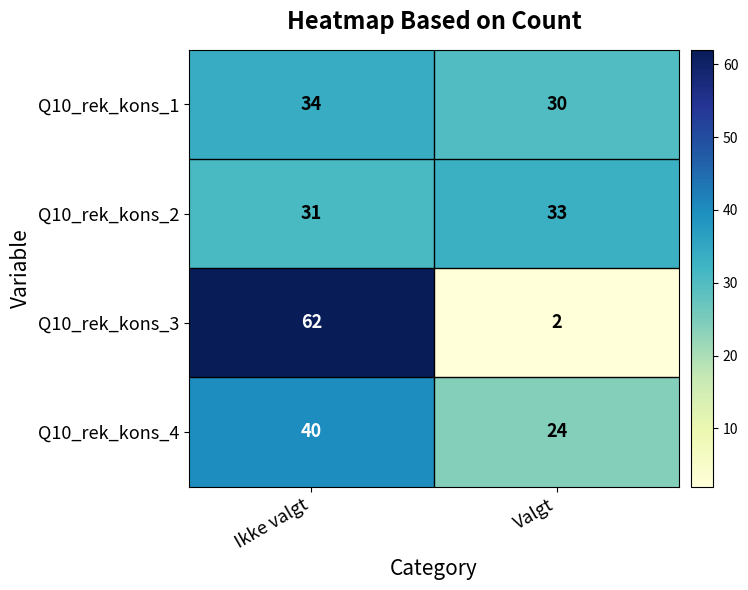

How many data points does each series have?

2